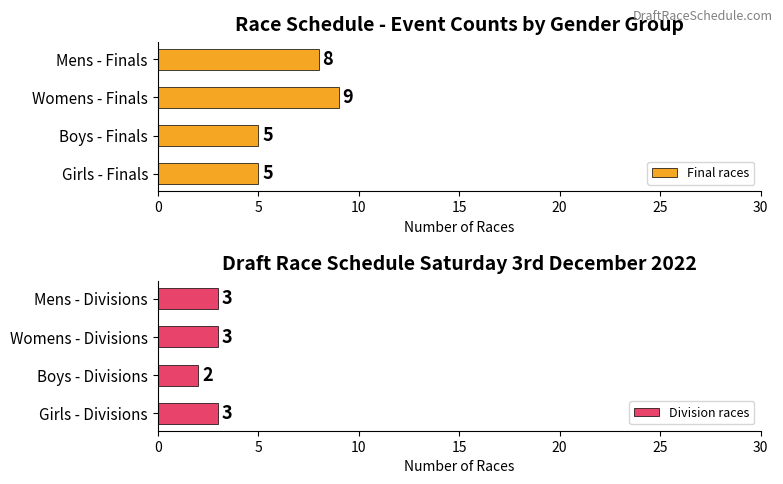

Are the bars grouped side by side (vs. stacked)?

Yes